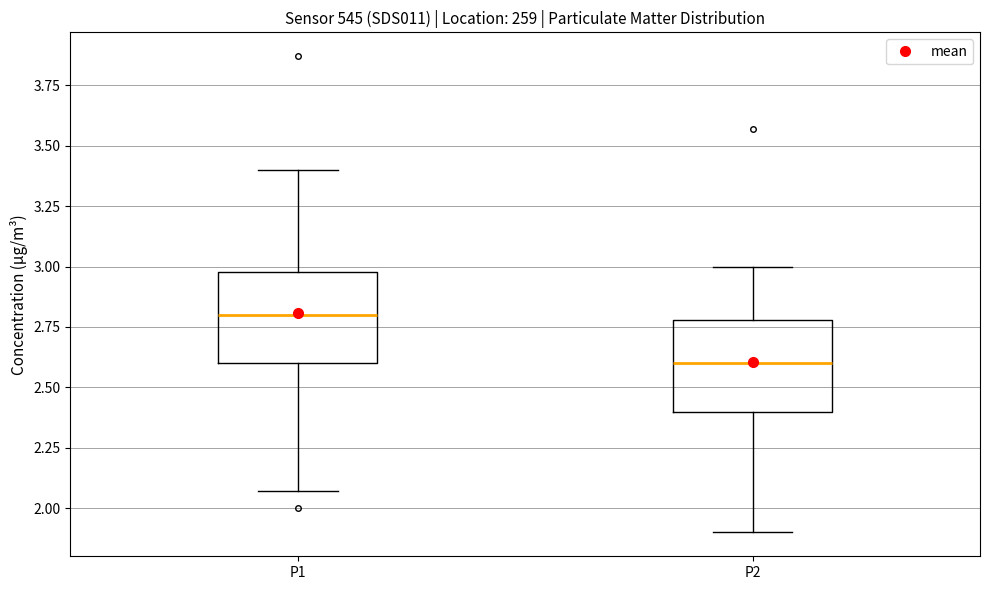

Reading left to right, transcribe this box plot: for each box, give where its median line is, the range the box spans, and where its two whiskers end, as read against the y-axis. The values are not printed on the chart, so give them approximately, as read against the axis.

P1: median 2.80, box 2.60 to 3.00, whiskers 2.05 to 3.40
P2: median 2.60, box 2.40 to 2.80, whiskers 1.90 to 3.00